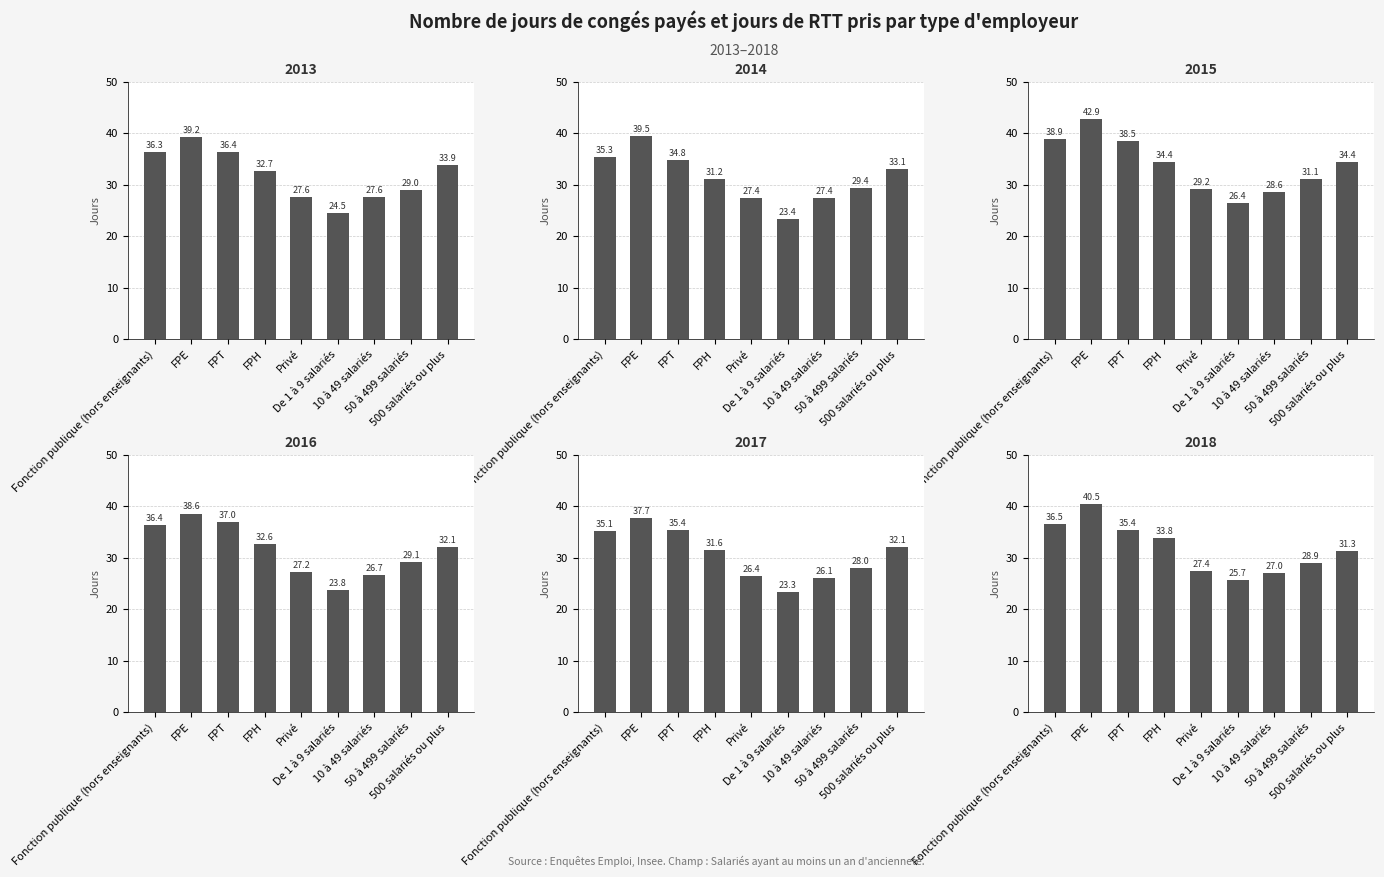

At which category does the chart reach its minimum across all series?

De 1 à 9 salariés